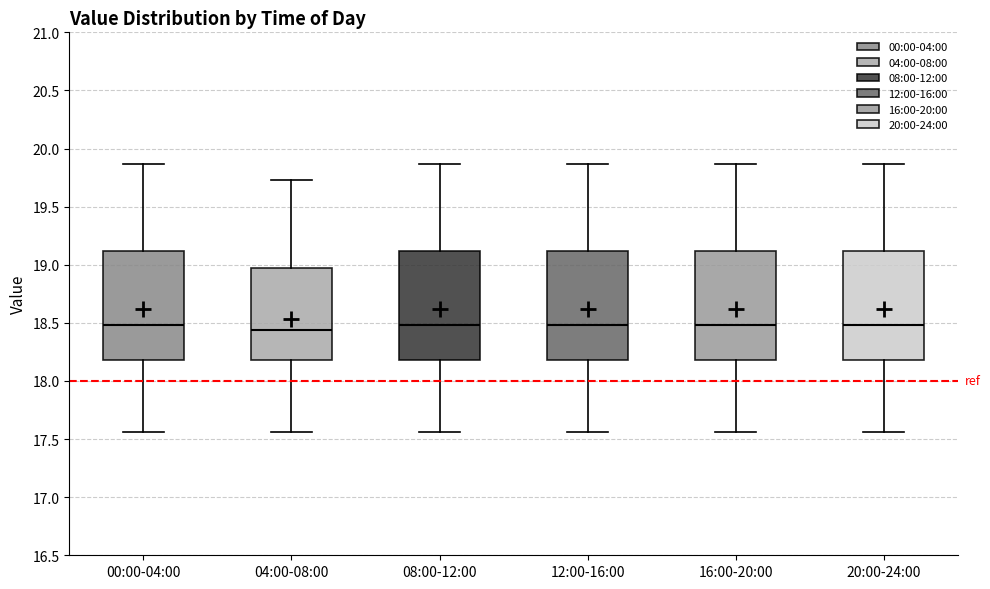

Reading left to right, read every box against the y-axis: the position of its median line, the range the box covers, and the ends of its whiskers. The values are not printed on the chart, so give them approximately, as read against the axis.

00:00-04:00: median 18.50, box 18.20 to 19.10, whiskers 17.55 to 19.85
04:00-08:00: median 18.45, box 18.20 to 18.95, whiskers 17.55 to 19.75
08:00-12:00: median 18.50, box 18.20 to 19.10, whiskers 17.55 to 19.85
12:00-16:00: median 18.50, box 18.20 to 19.10, whiskers 17.55 to 19.85
16:00-20:00: median 18.50, box 18.20 to 19.10, whiskers 17.55 to 19.85
20:00-24:00: median 18.50, box 18.20 to 19.10, whiskers 17.55 to 19.85